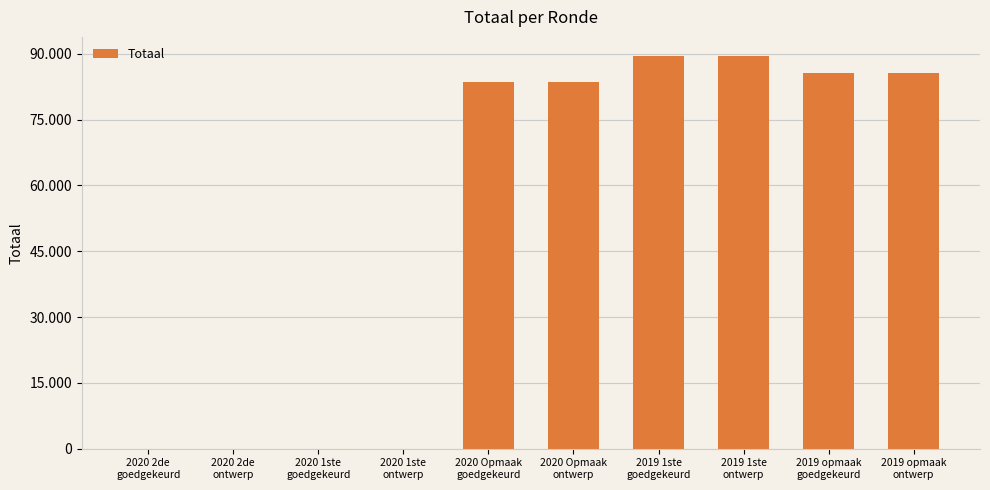

Where is the data nearest to the value 44678?

2020 Opmaak
goedgekeurd